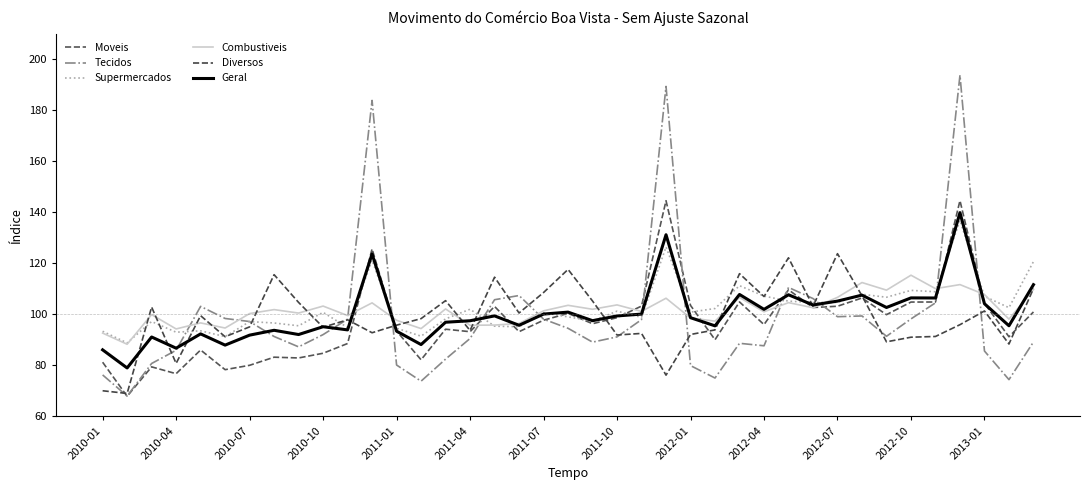

Which series has the largest total across all categories?

Supermercados